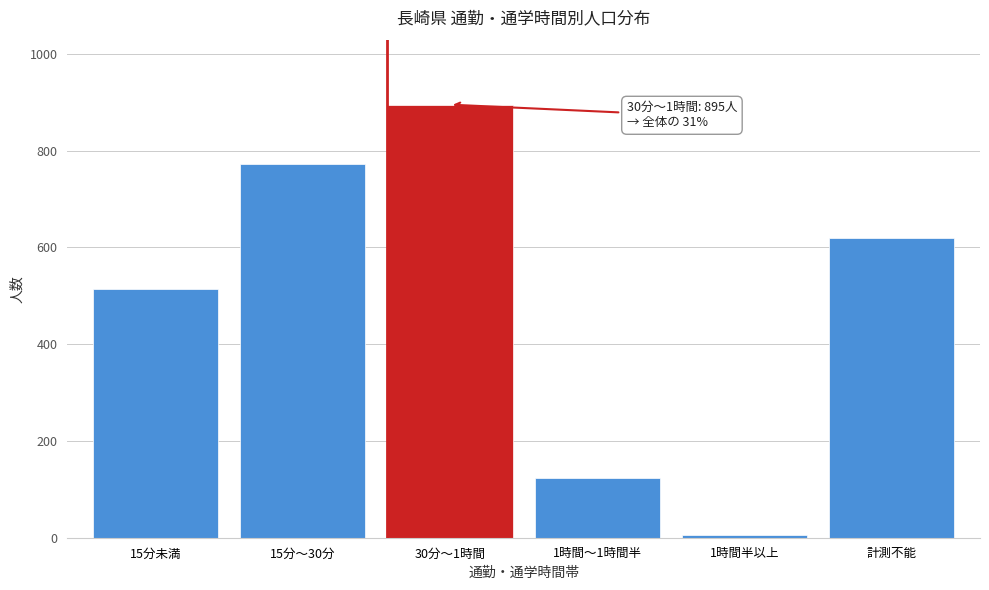

Reading left to right, what are all the values shown in this chart?

15分未満=515	15分～30分=773	30分～1時間=895	1時間～1時間半=123	1時間半以上=6	計測不能=619